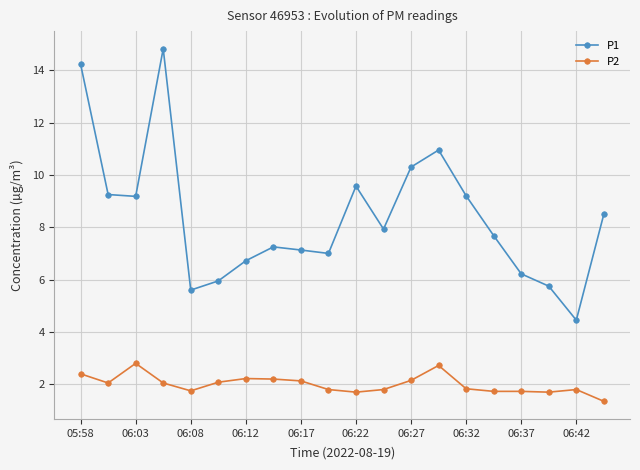

Which series has the largest total across all categories?

P1